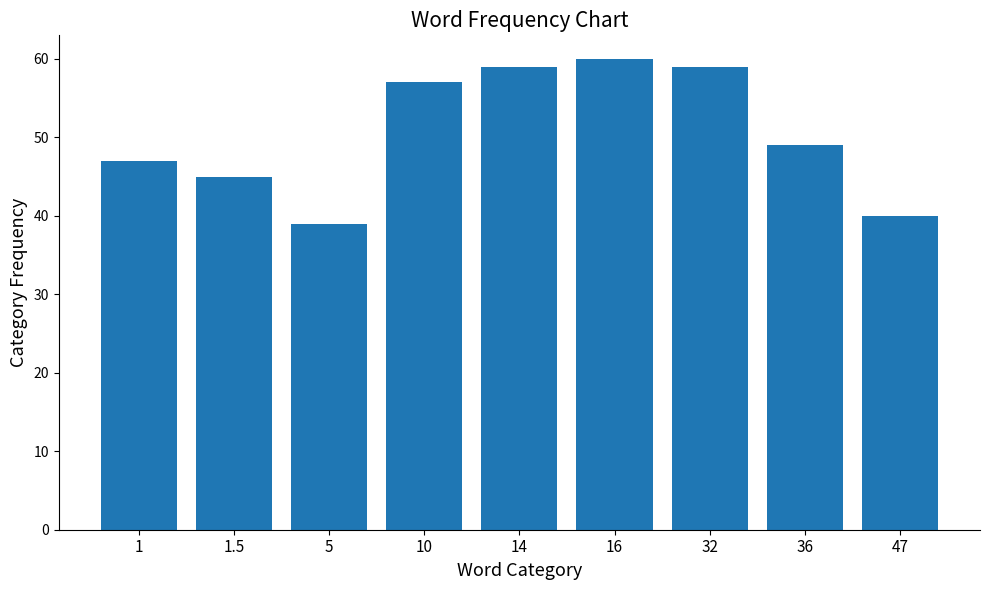

What is the approximate value at 10, to the nearest 10?

60